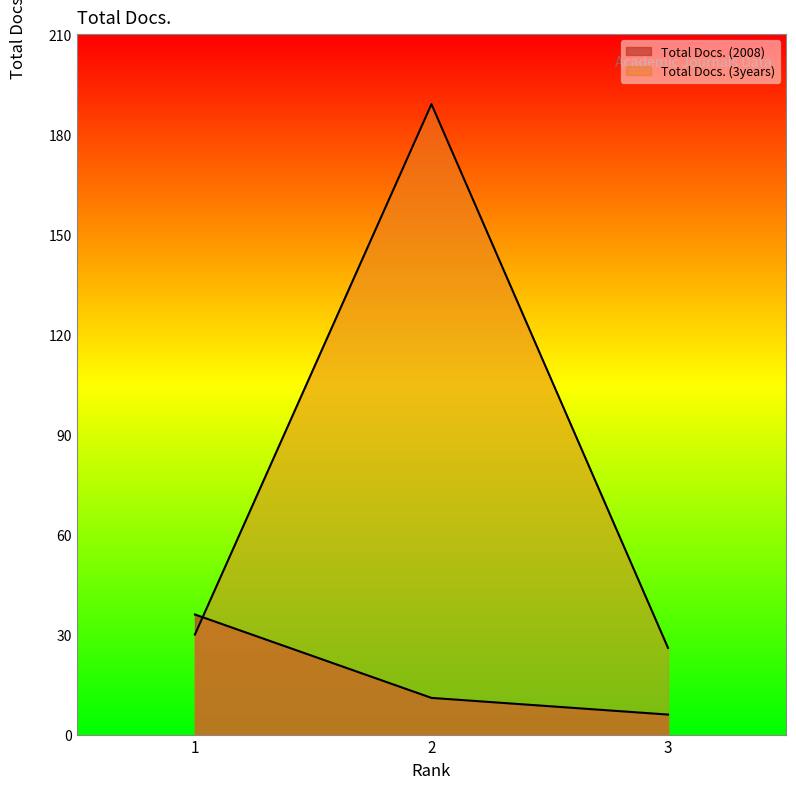

The value of Total Docs. (2008) at 2 is 11. True or false?

True